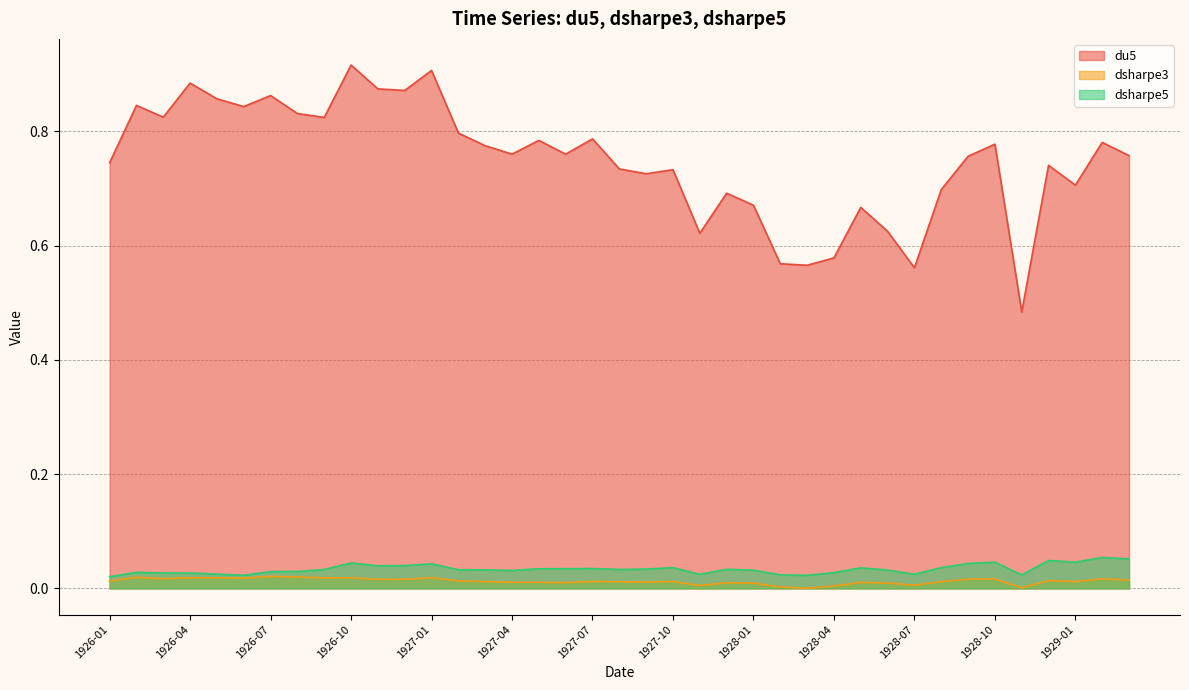

The value of du5 at 1928-02 is 0.6. True or false?

True